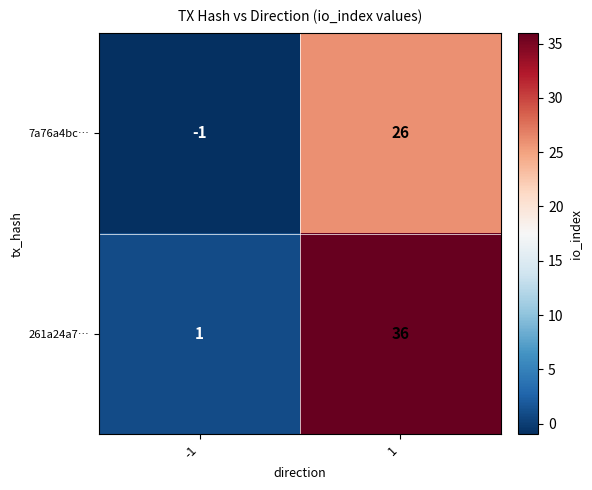

What is the total value across all series at 1?

62